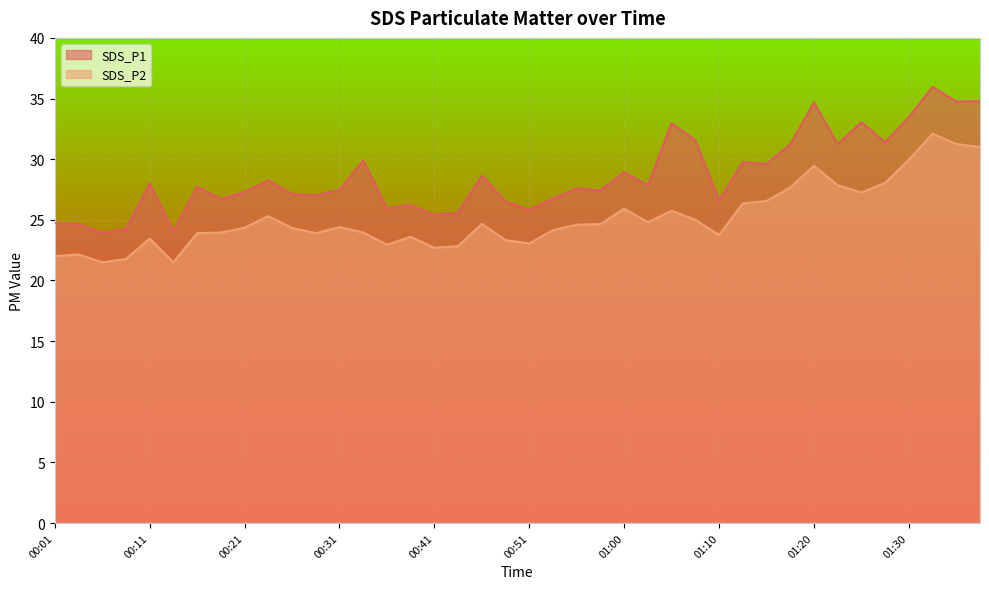

What position from the left is 01:34?

39